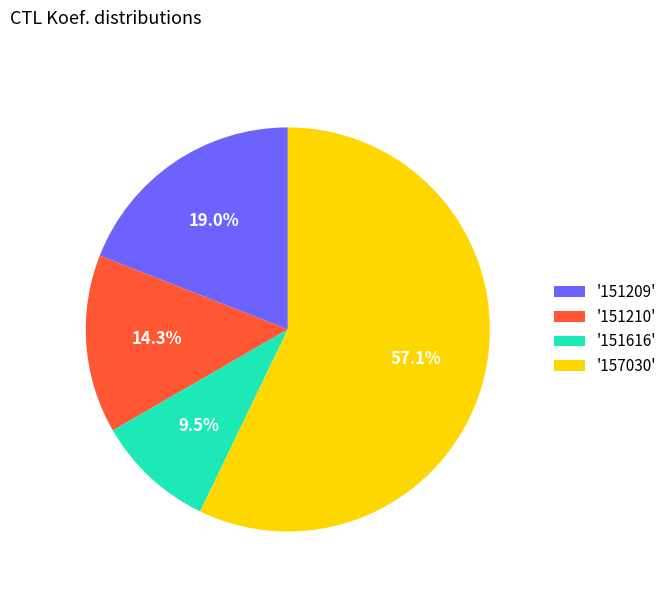

To the nearest percent, what is the difference between the largest and smallest slice percentages?

48%